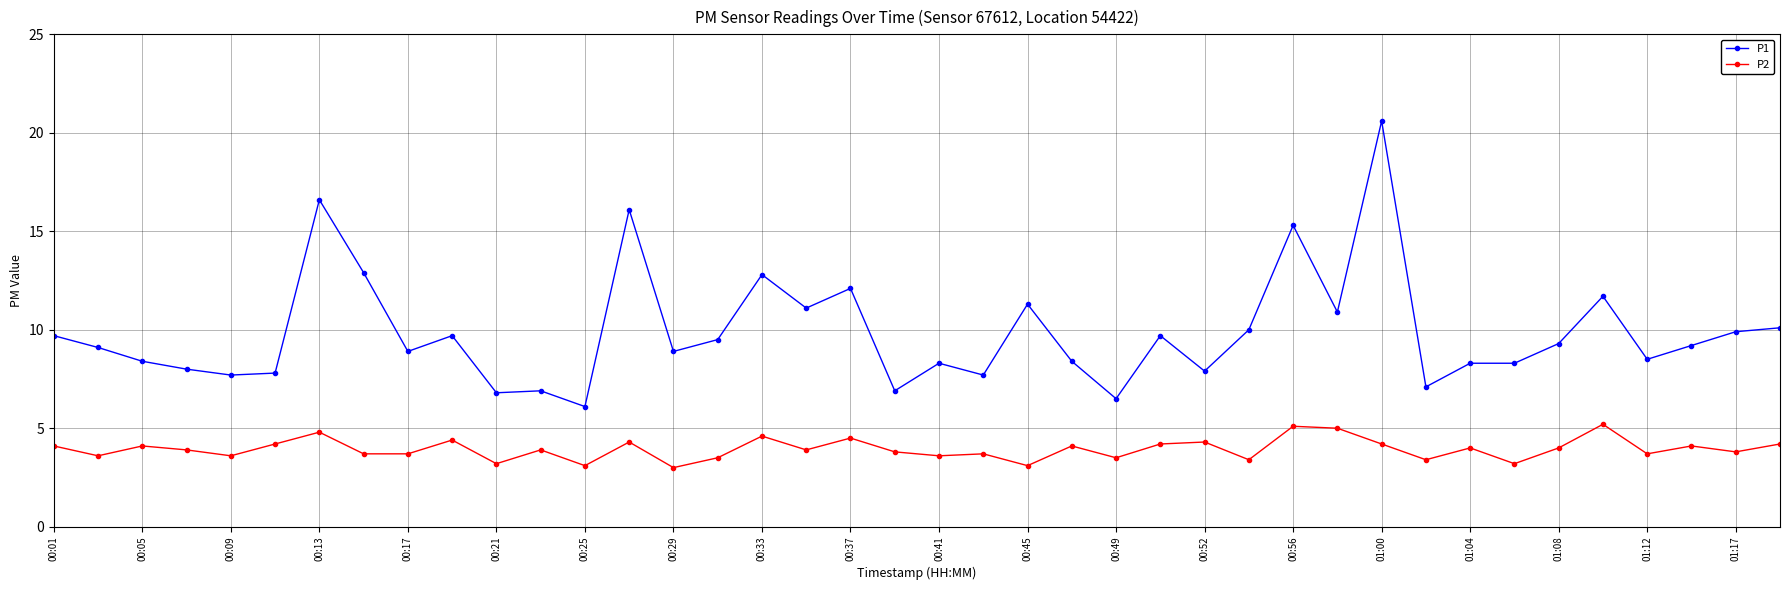

True or false: P2 and P1 intersect in this chart.

False